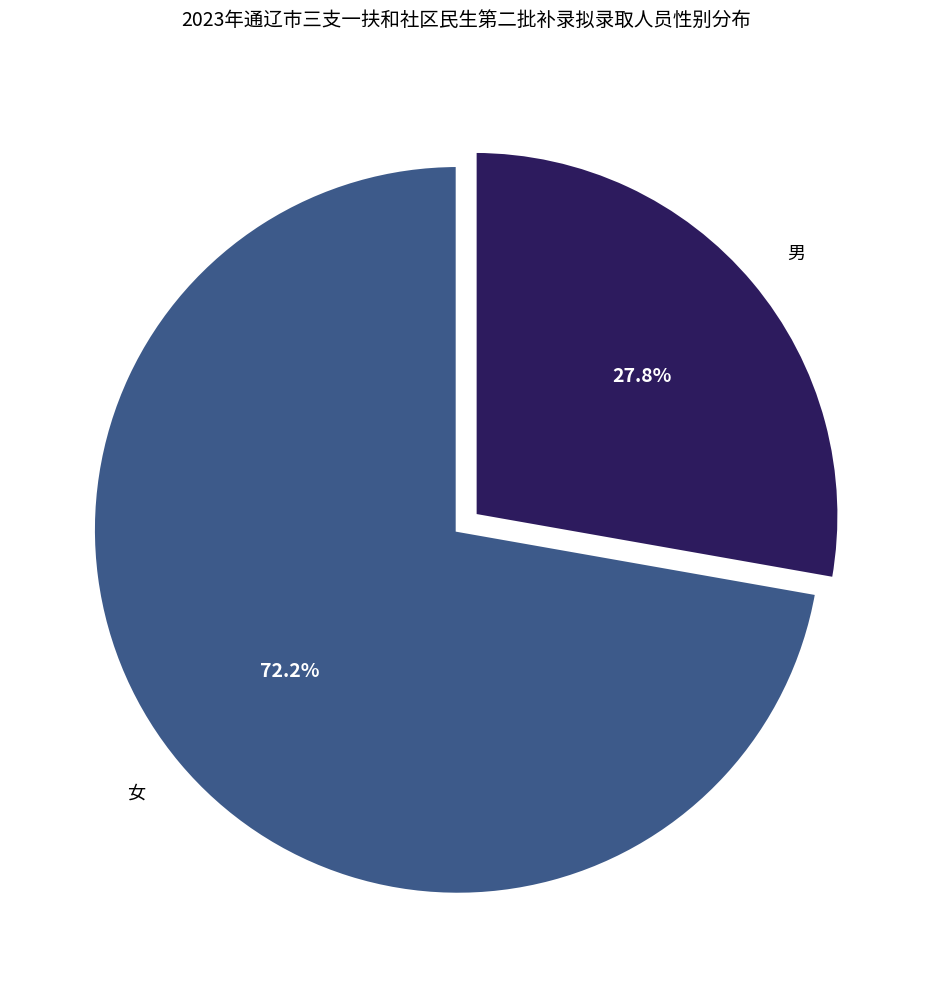

To the nearest percent, what portion does 女 represent?

72%